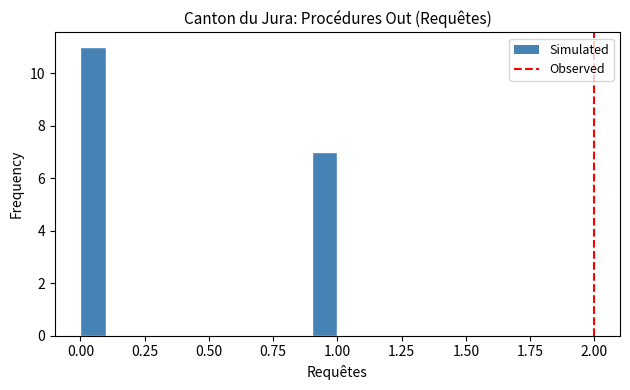

Read against the x-axis, roughly where is the centre of the tallest bar?

0.05